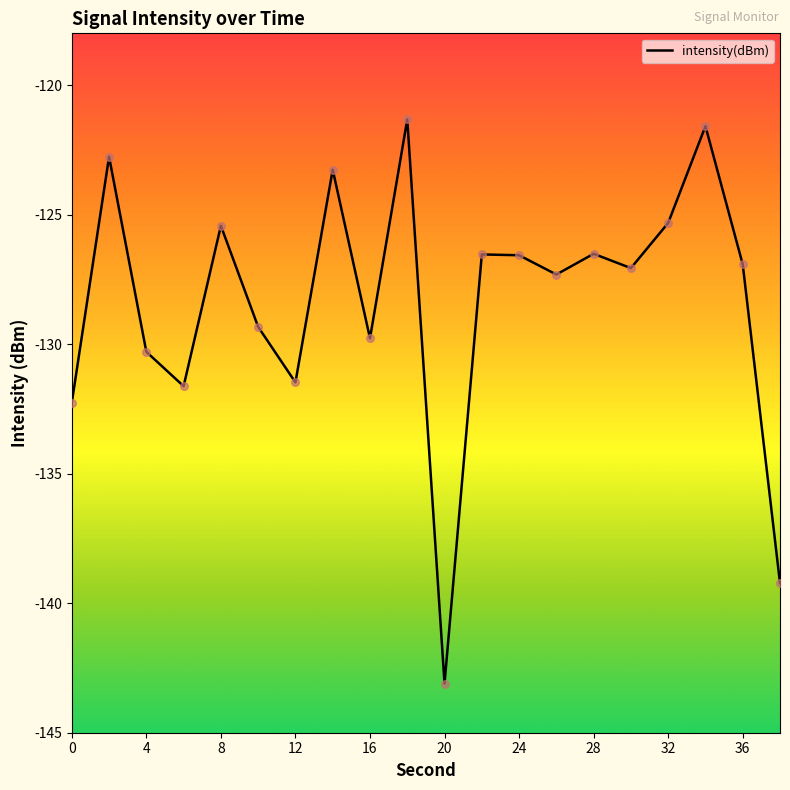

What is the smallest value displayed?

-143.1